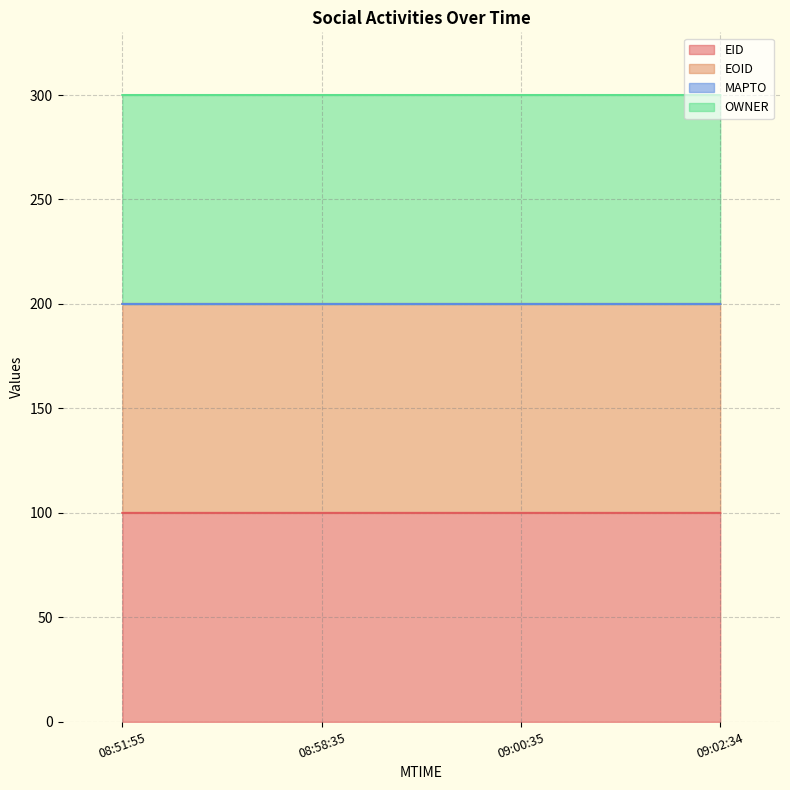

True or false: EID and EOID intersect in this chart.

False